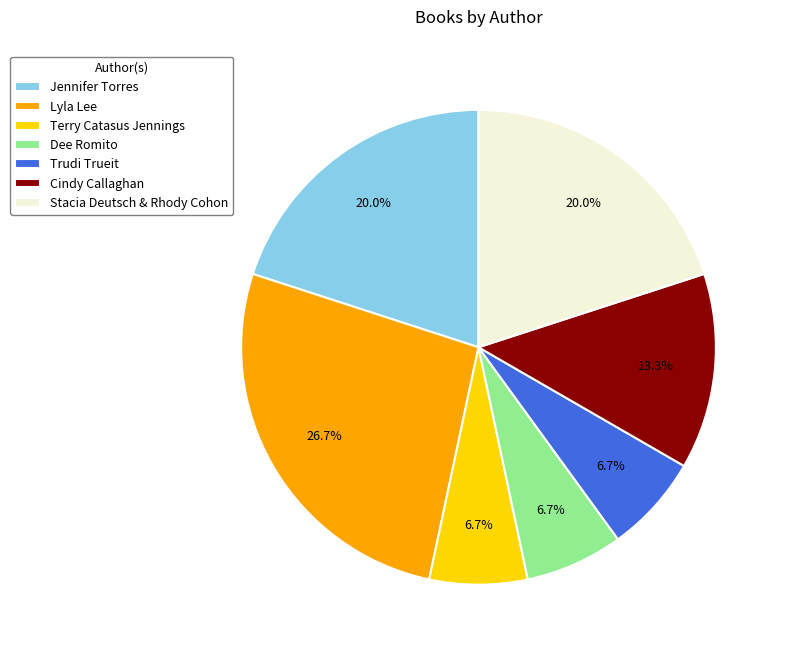

Is there any slice that represents more than half of the pie?

No